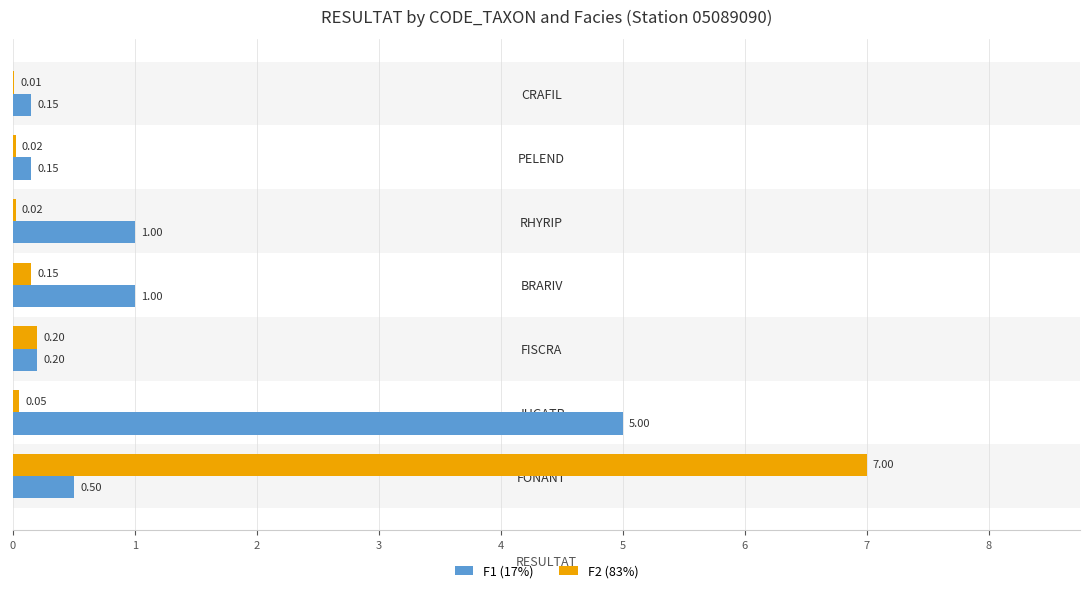

How many categories are shown in the chart?

7